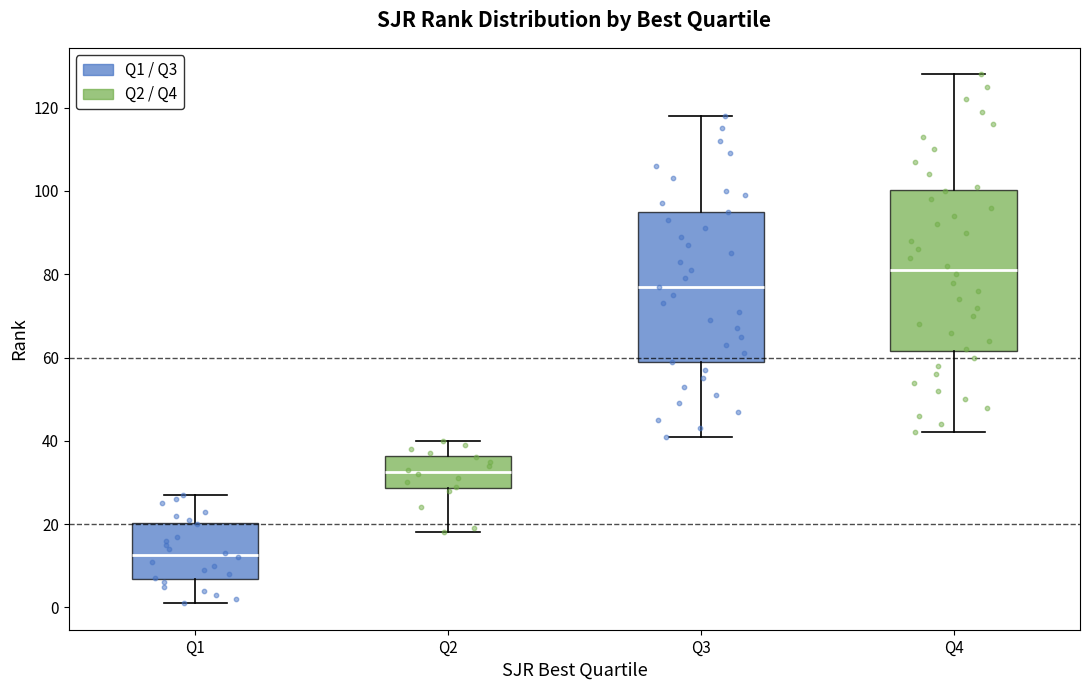

Where is the upper edge of the box for Q2 on the y-axis? The values are not printed on the chart, so give them approximately, as read against the axis.

36